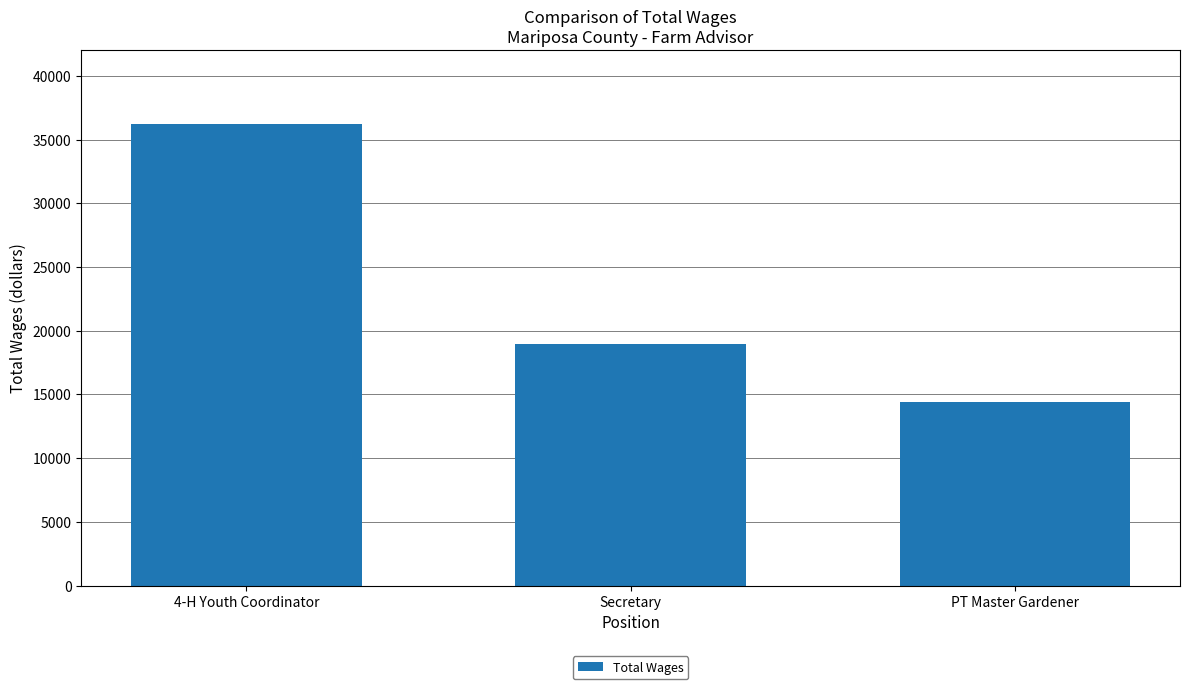

Reading right to left, extract all data points from this chart.

PT Master Gardener=14443	Secretary=18934	4-H Youth Coordinator=36224